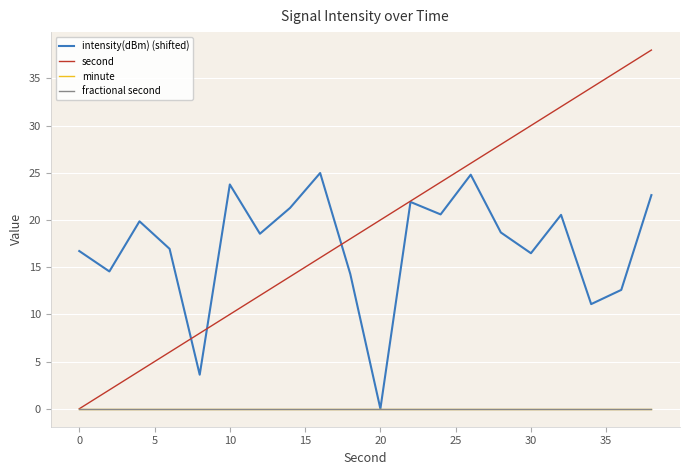

Does the chart display data point markers on the line(s)?

No